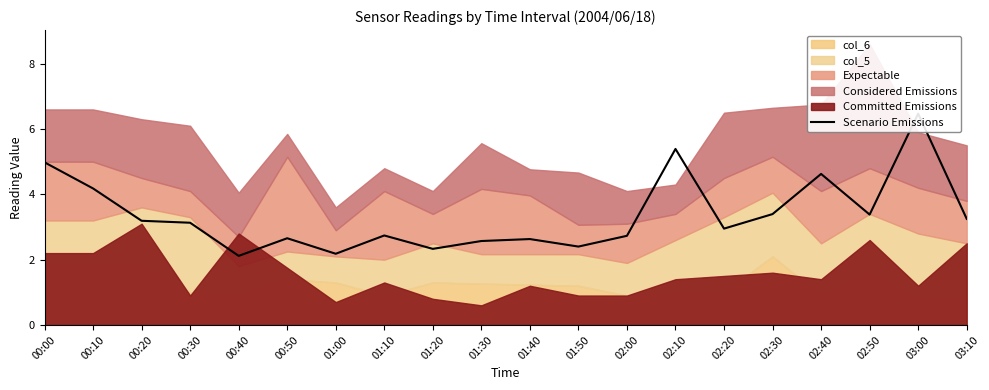

How many lines are shown in the chart?

1